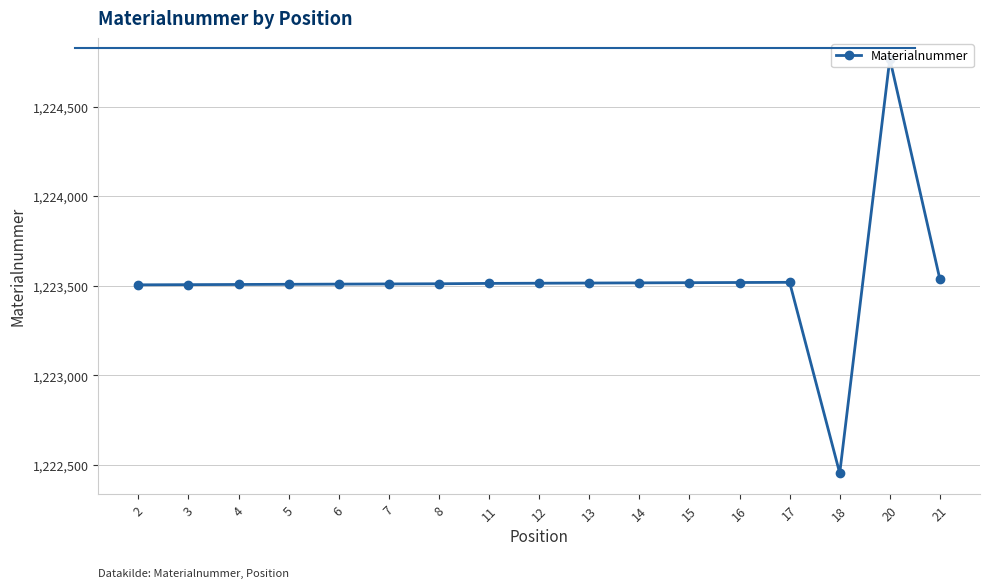

True or false: there are more than 1 points higher than both neighbors.

True